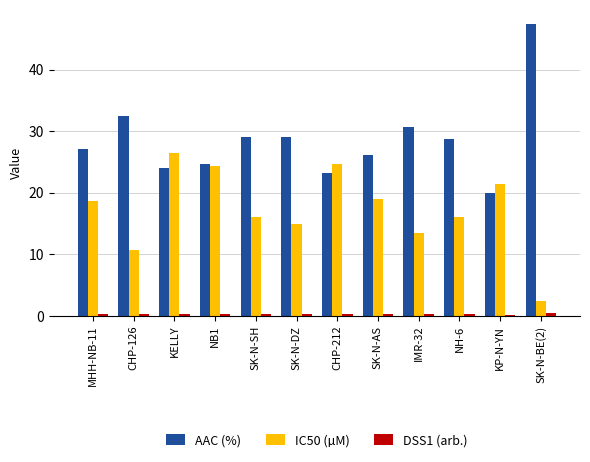

What is the sum of all AAC (%) values?

342.5